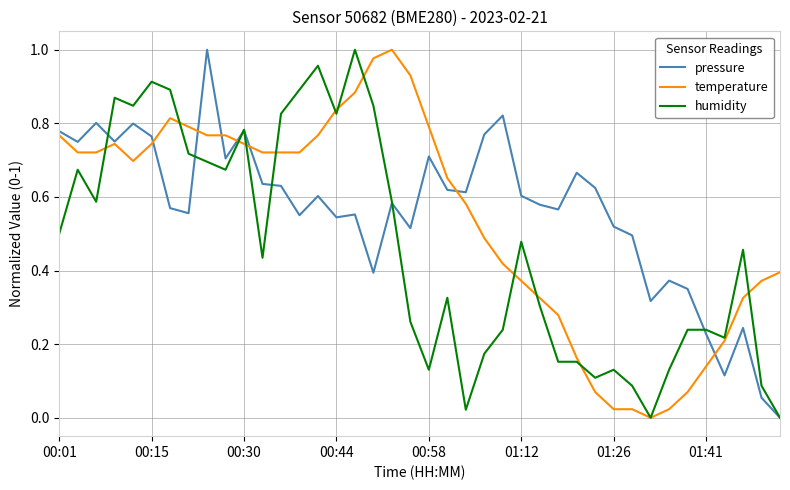

The value of temperature at 01:12 is 0.2. True or false?

False